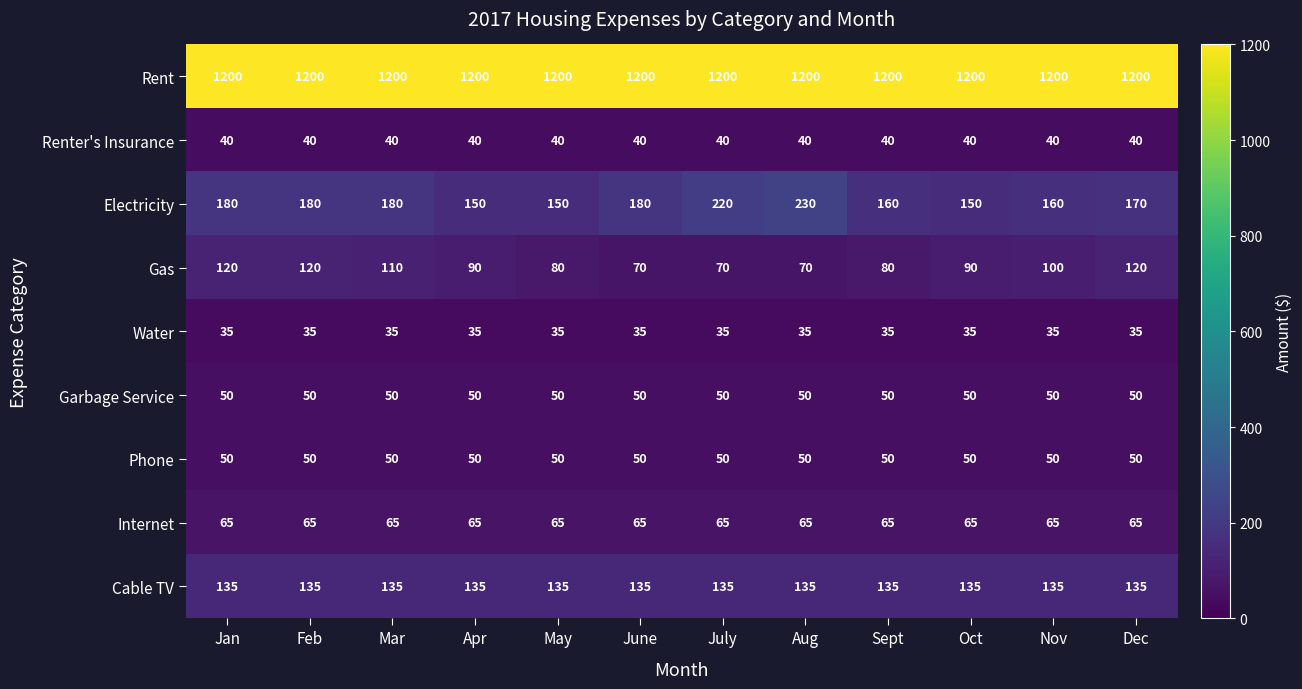

At which label does Gas first exceed 90?

Jan